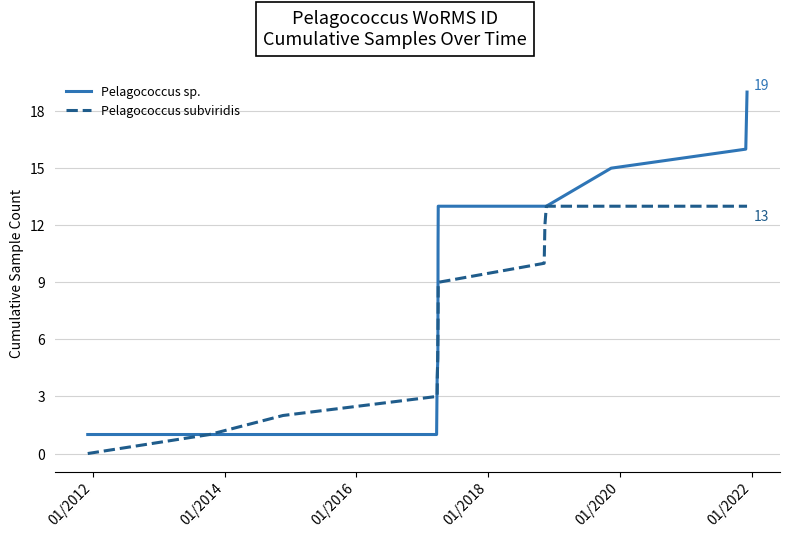

Rank the series by their average value, from highest to lowest.

Pelagococcus sp., Pelagococcus subviridis